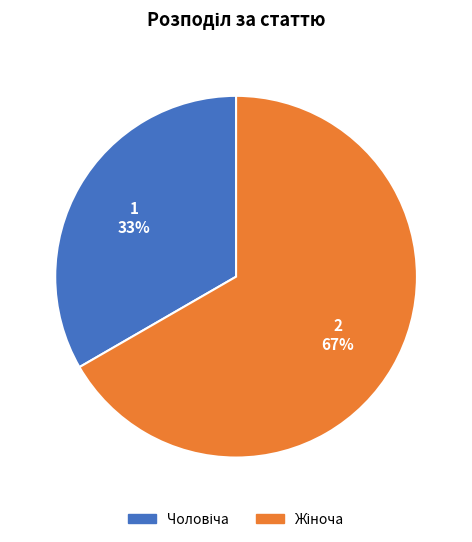

Is there any slice that represents more than half of the pie?

Yes